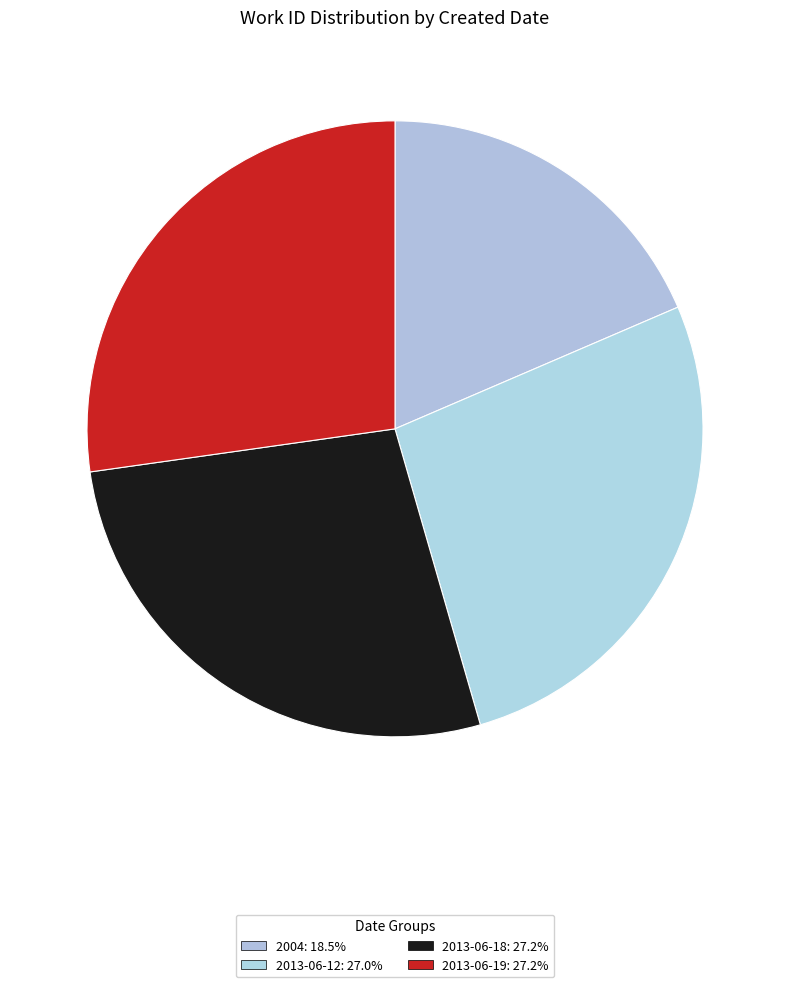

What is the ratio of the value at 2013-06-12 to the value at 2013-06-18?

1.0